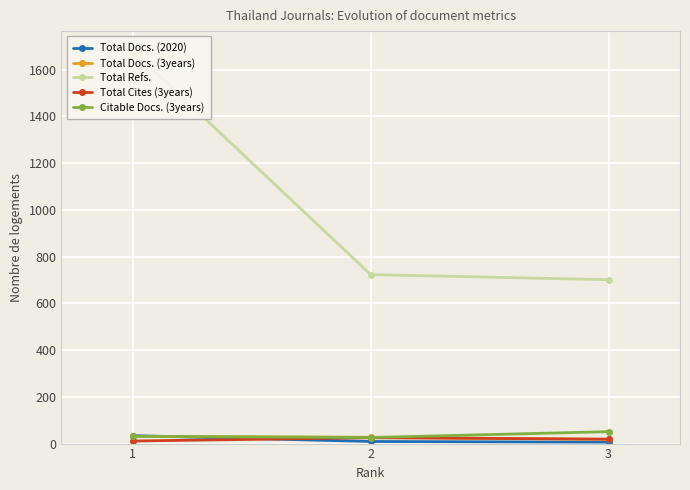

Which series has the largest total across all categories?

Total Refs.